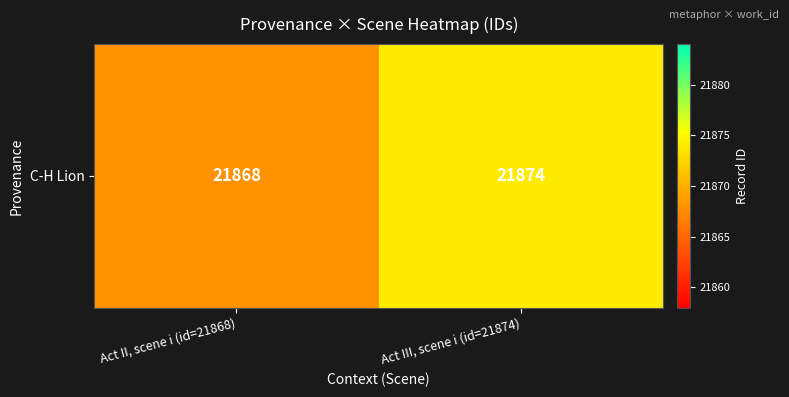

What value does the data have at Act III, scene i (id=21874)?

21874